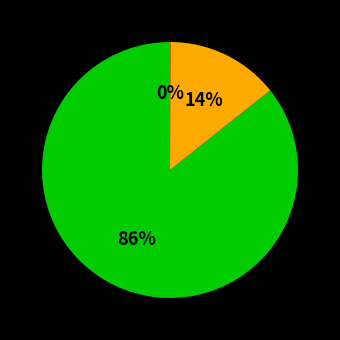

Is there any slice that represents more than half of the pie?

Yes